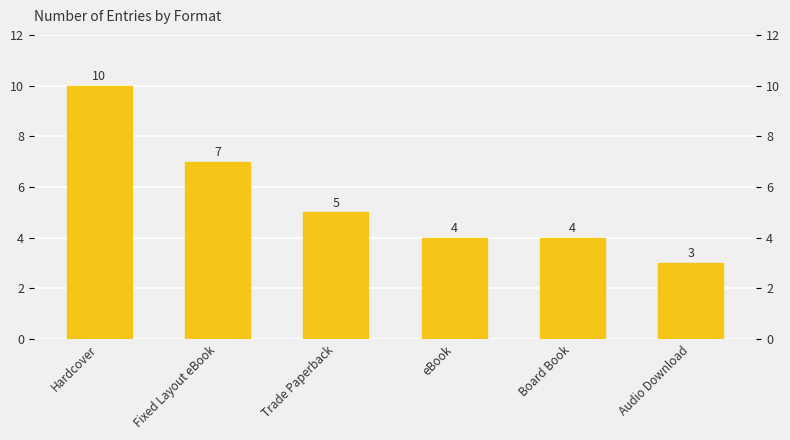

What value does the data have at Hardcover?

10